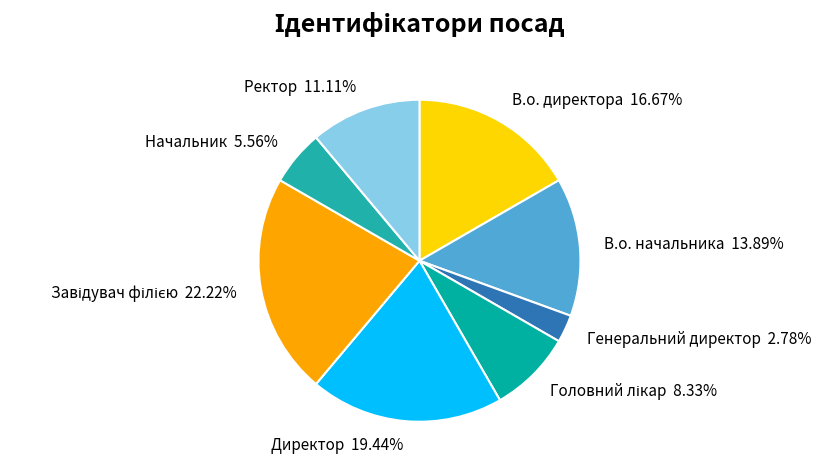

Which slice is the smallest?

Генеральний директор